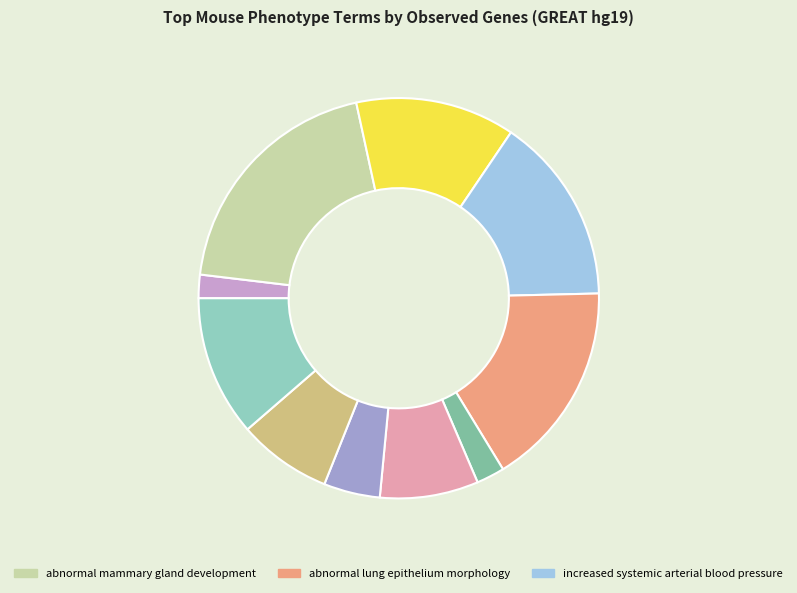

How many slices are in this pie chart?

10